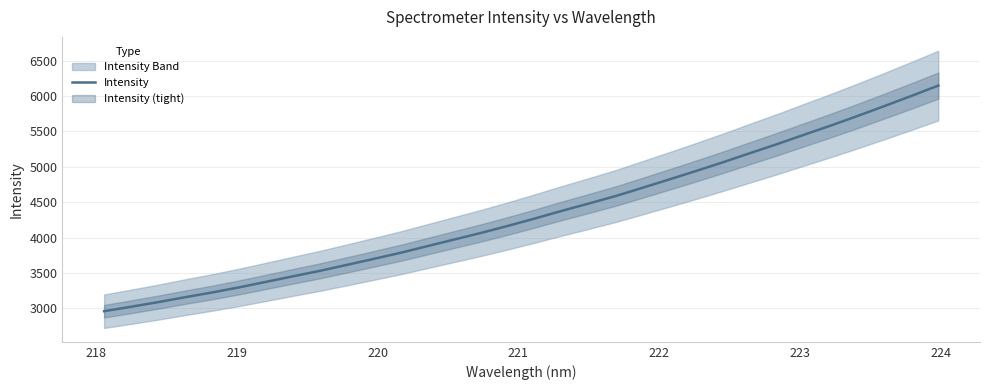

How many data points are less than 4270?

16